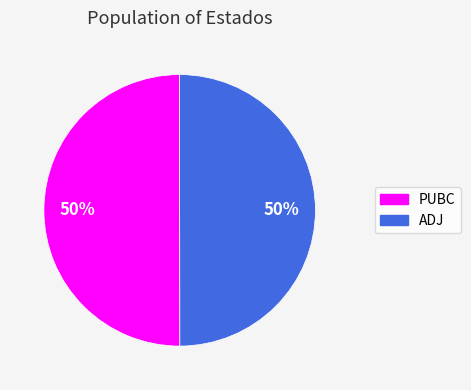

Is the sum of ADJ and PUBC greater than half?

Yes